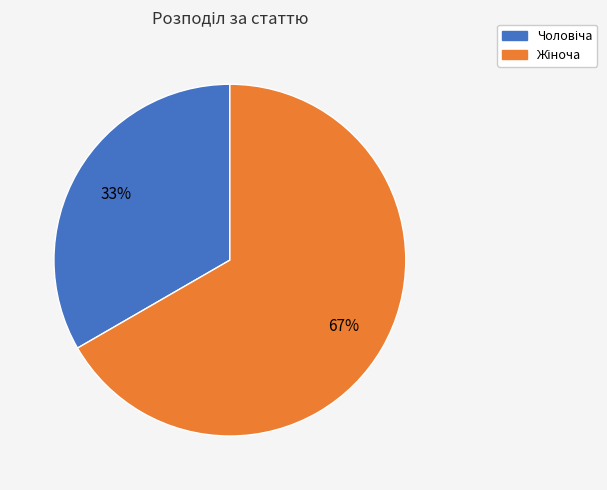

Is there a majority slice in this chart?

Yes